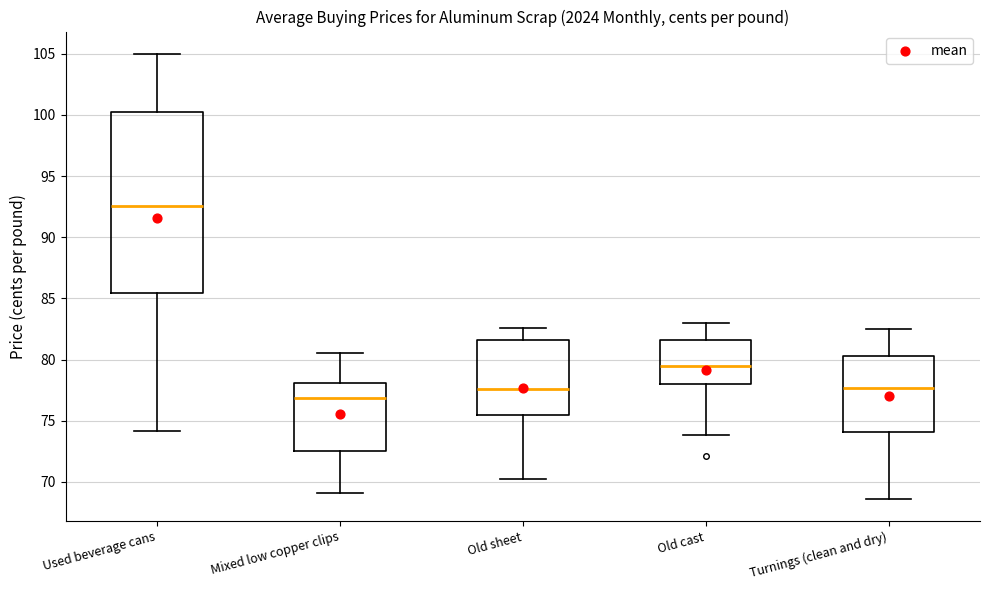

Which box's median line is the lowest?

Mixed low copper clips